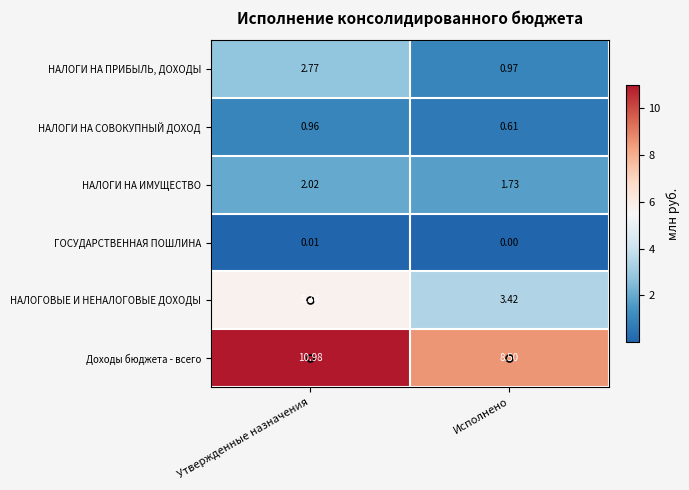

Which series changed the most between Утвержденные назначения and Исполнено?

Доходы бюджета - всего